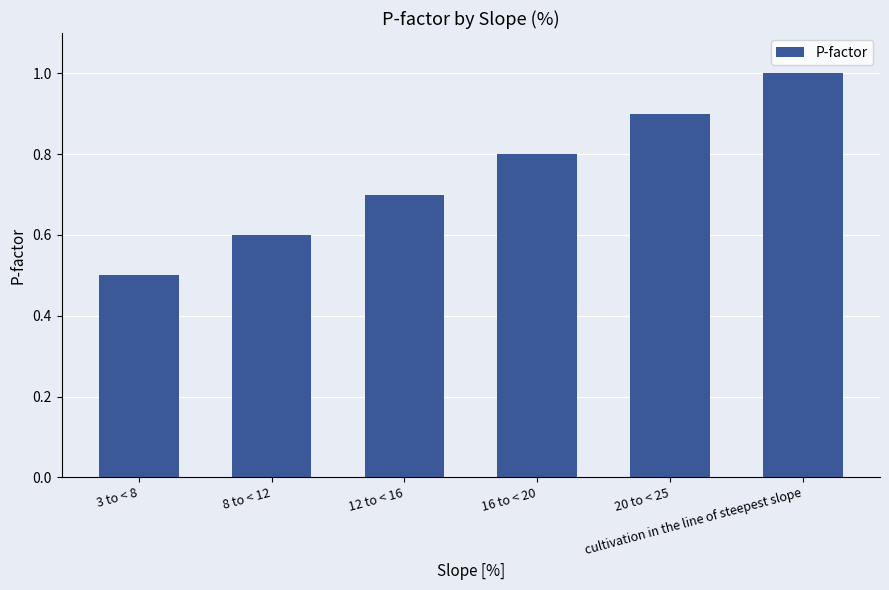

Read the value at 16 to < 20.

0.8